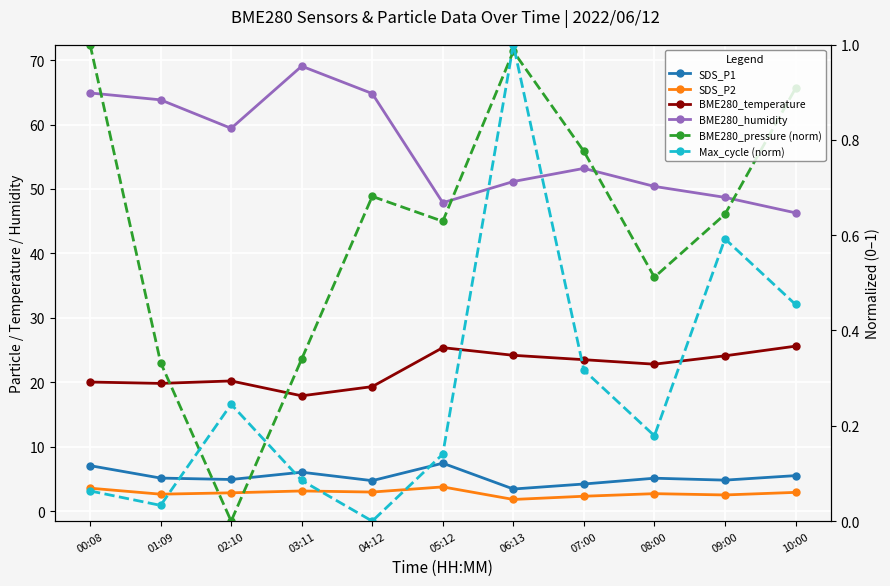

Between 02:10 and 04:12, which is larger?

02:10